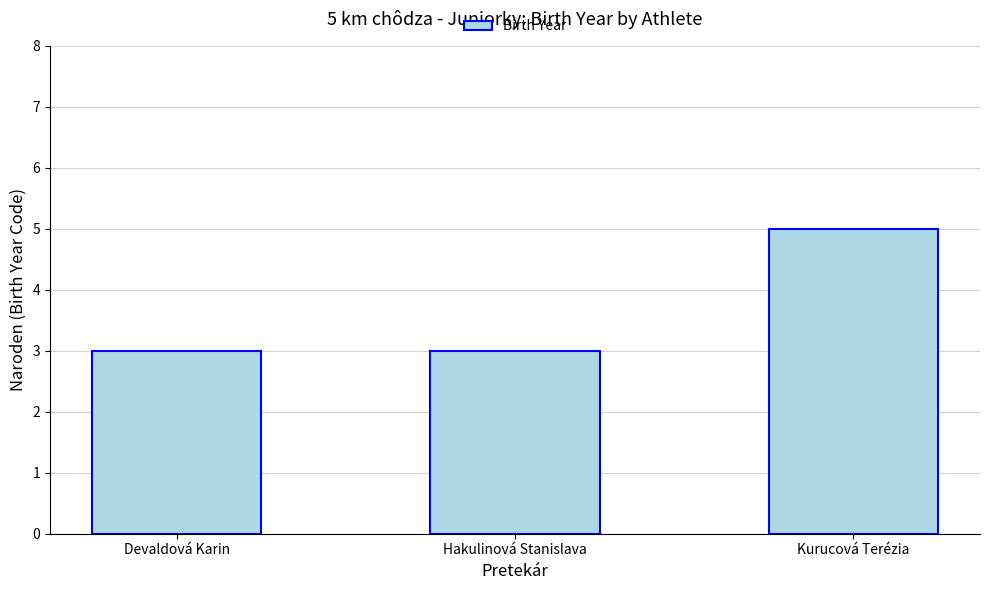

What is the maximum value shown in the chart?

5